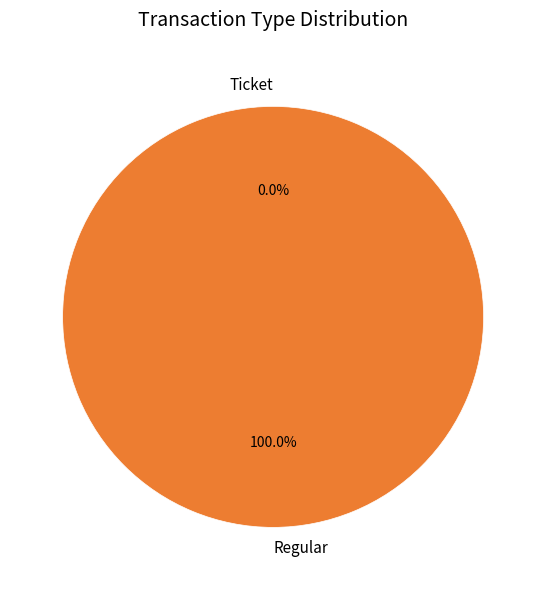

Is there any slice that represents more than half of the pie?

Yes